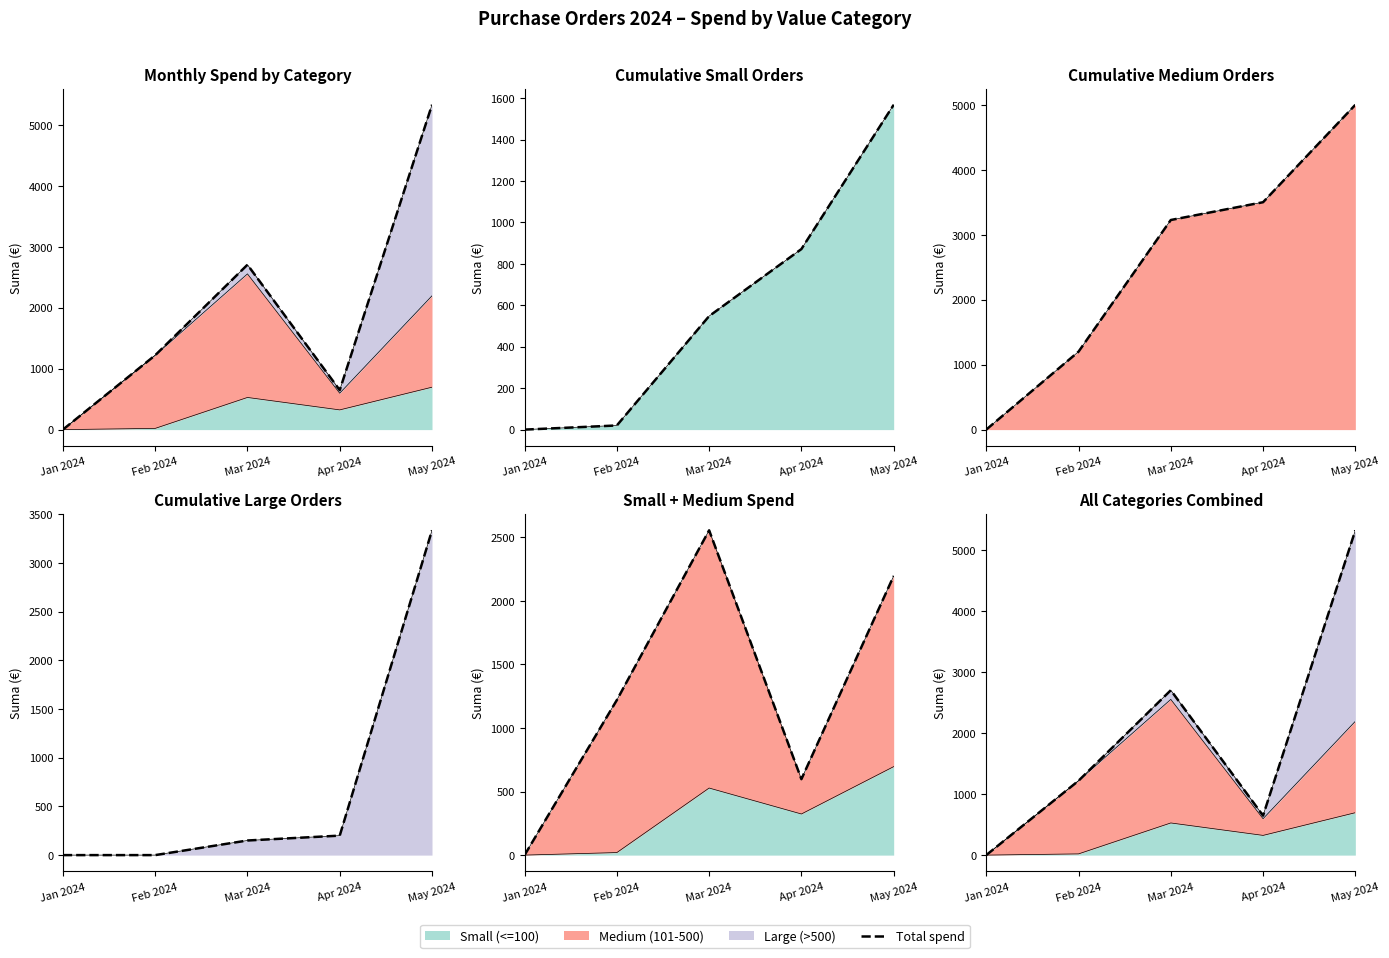

Reading right to left, what are all the values shown in this chart?

May 2024=5330.5	Apr 2024=647.6	Mar 2024=2705.9	Feb 2024=1220.0	Jan 2024=0.0